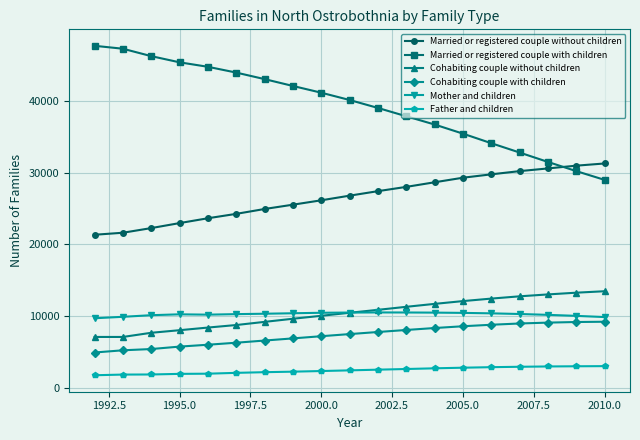

How many distinct data groups are displayed?

6